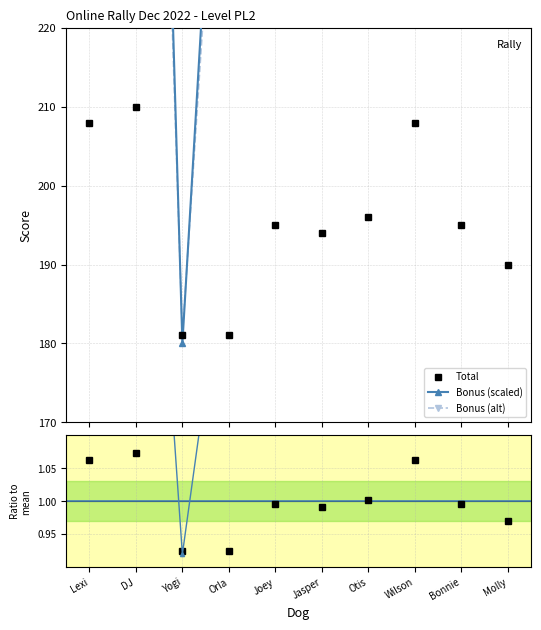

What is the minimum value shown in the chart?

0.9